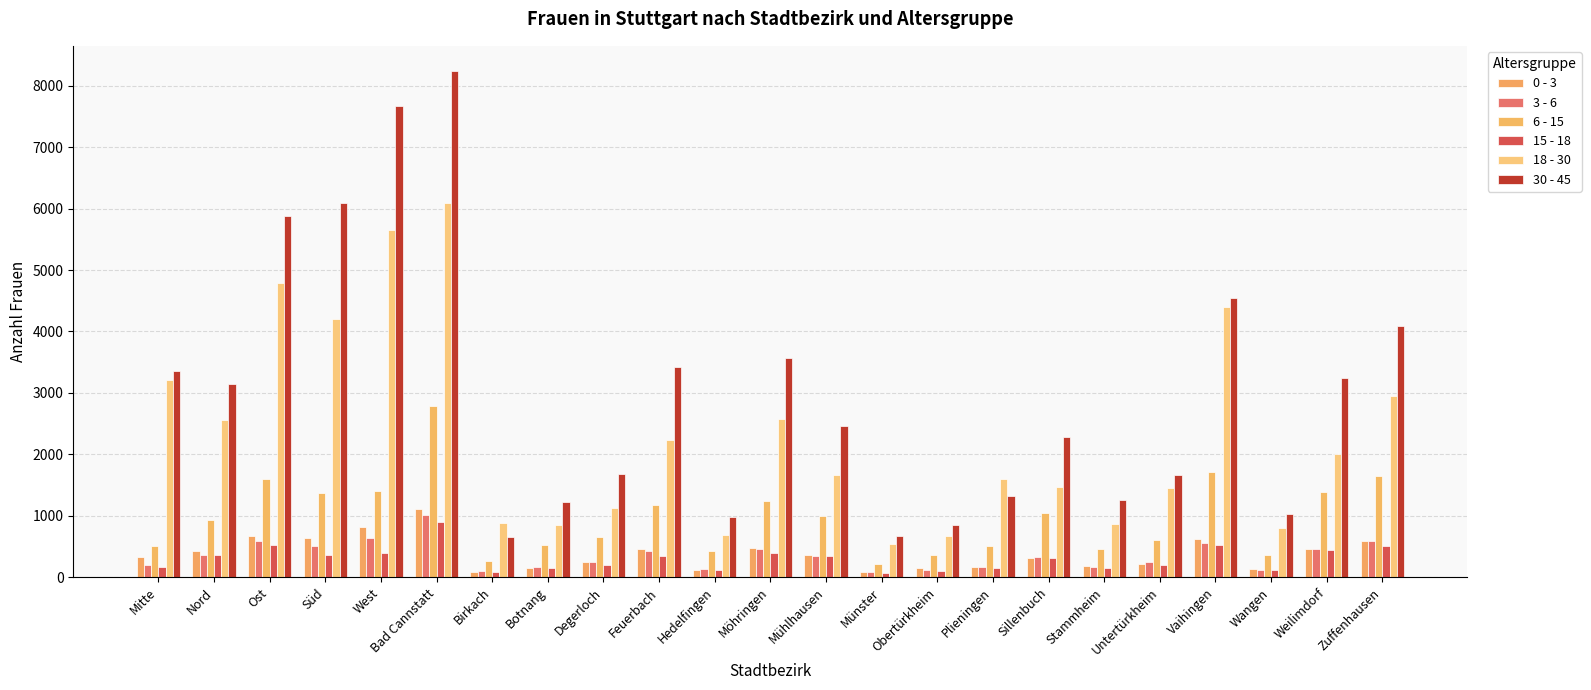

What are all the series names shown in the legend?

0 - 3, 3 - 6, 6 - 15, 15 - 18, 18 - 30, 30 - 45